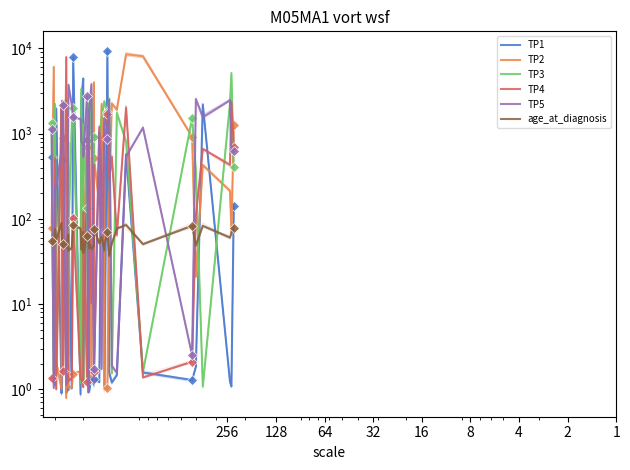

Which series has the largest range (max minus min)?

TP1